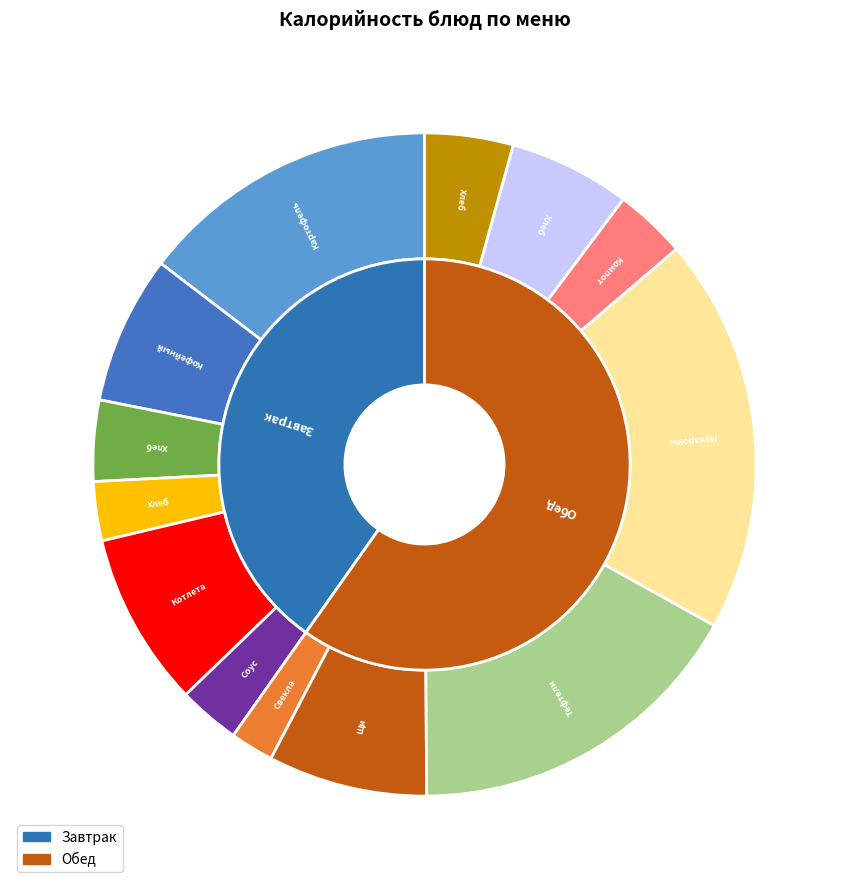

Which slice is the largest?

Макароны отварные